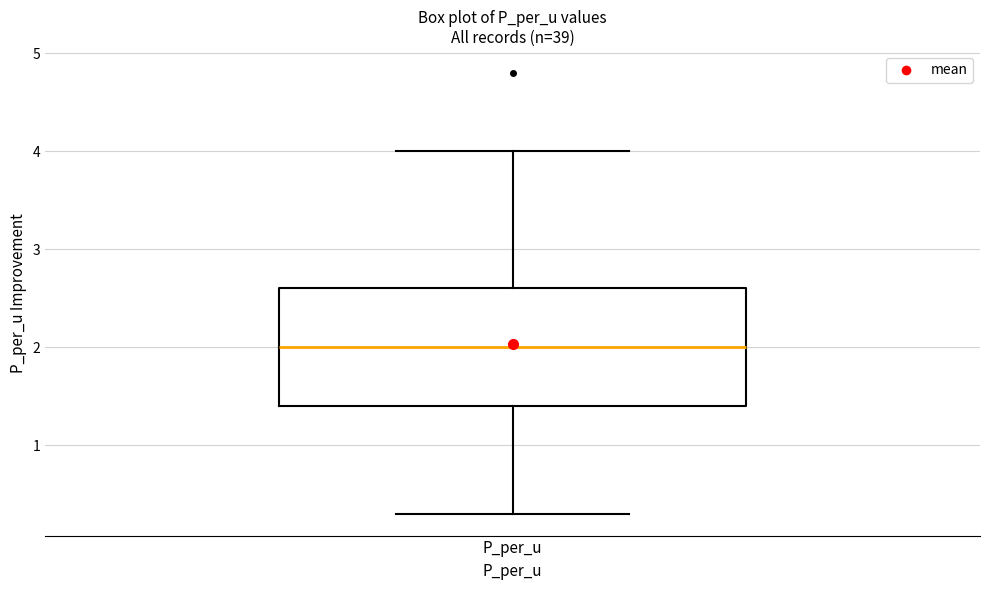

Read this box plot against the y-axis: the position of the median line, the range covered by the box, and the ends of both whiskers. The values are not printed on the chart, so give them approximately, as read against the axis.

median 2.0, box 1.4 to 2.6, whiskers 0.3 to 4.0